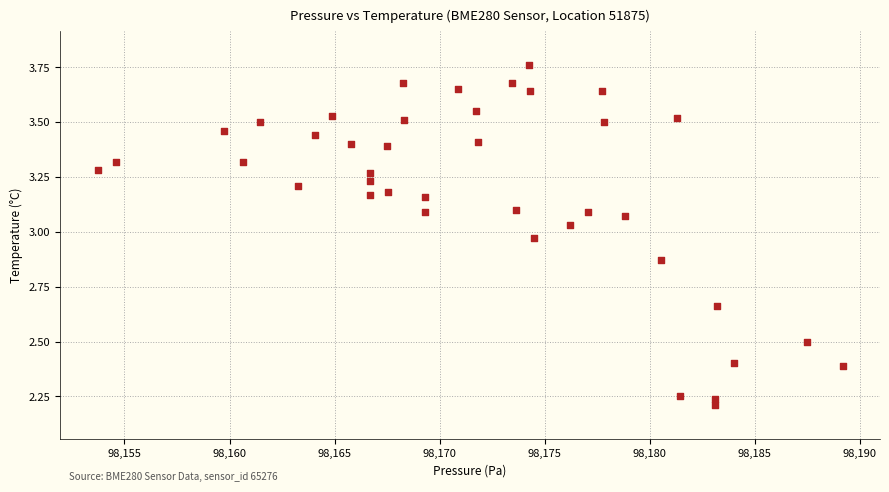

What is the range of X values (max minus min)?

35.5